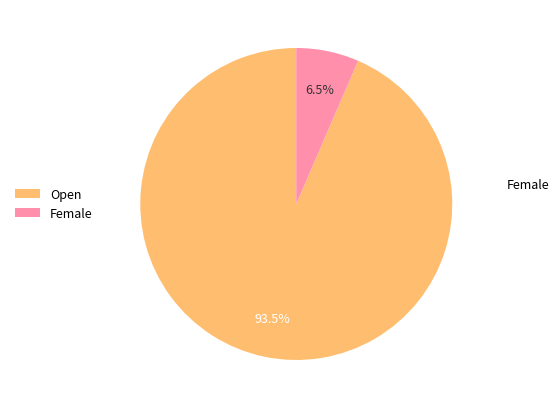

How many slices are in this pie chart?

2